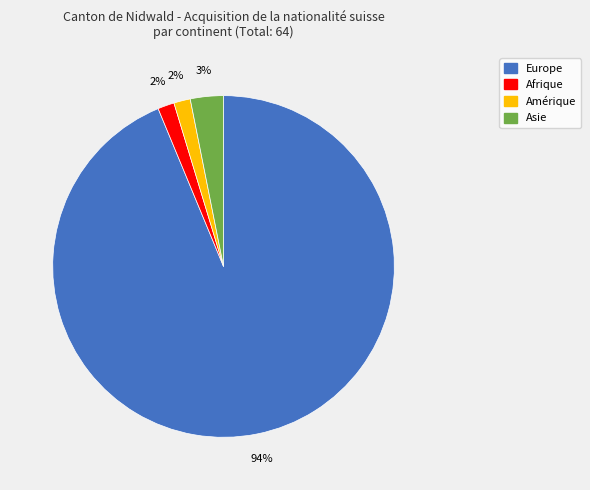

Between Amérique and Europe, which is larger?

Europe